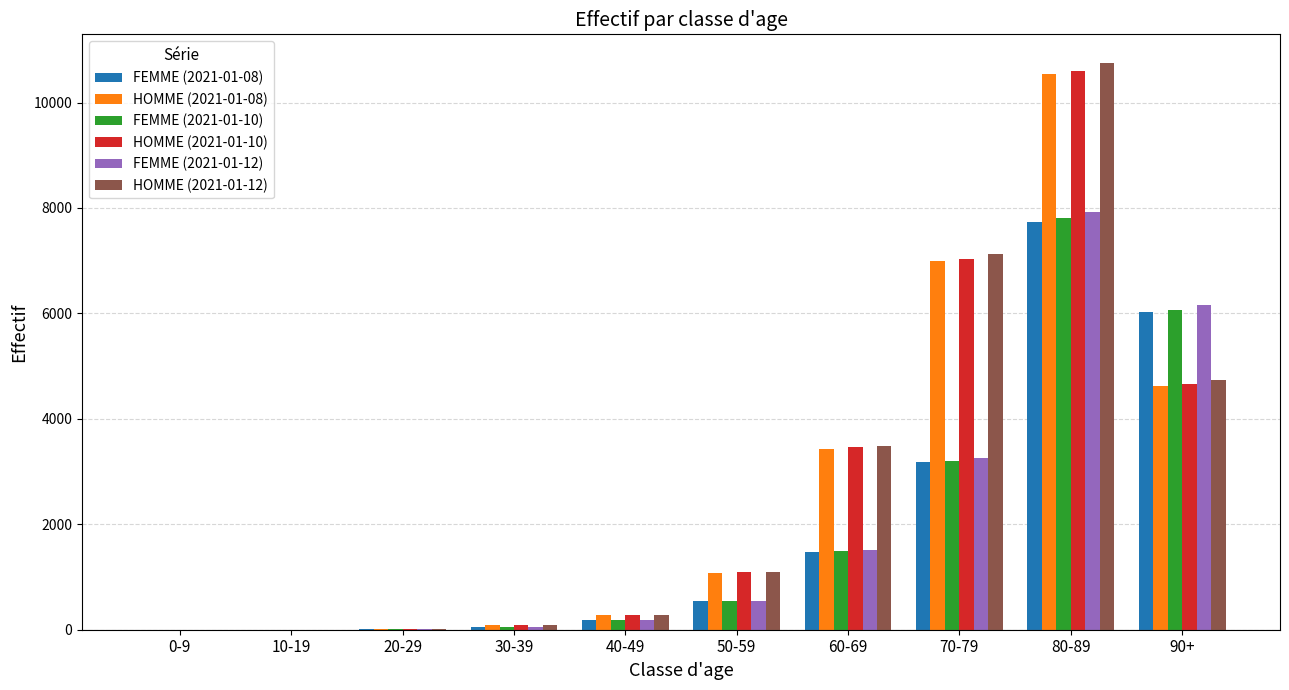

What are all the series names shown in the legend?

FEMME (2021-01-08), HOMME (2021-01-08), FEMME (2021-01-10), HOMME (2021-01-10), FEMME (2021-01-12), HOMME (2021-01-12)